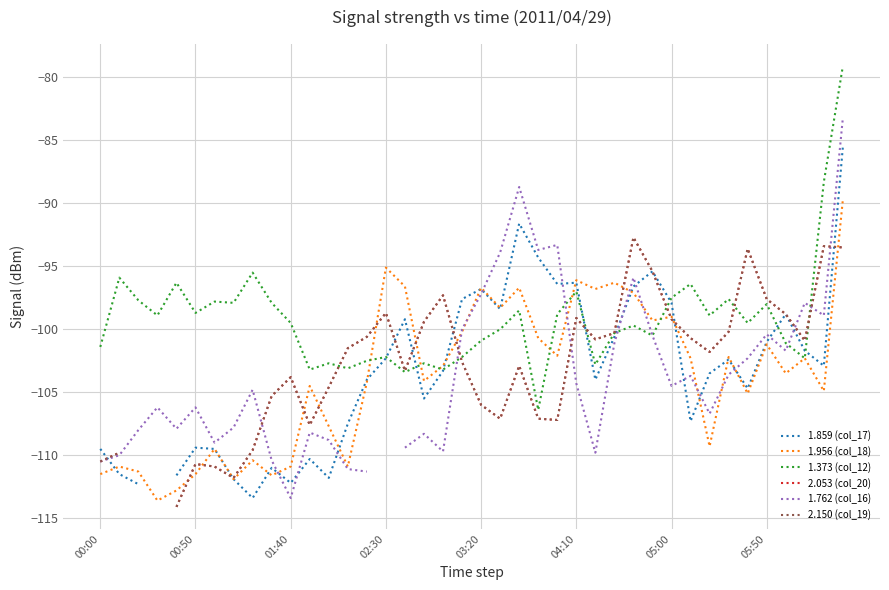

True or false: 1.956 (col_18) has a value of -110.9 at 01:40.

True